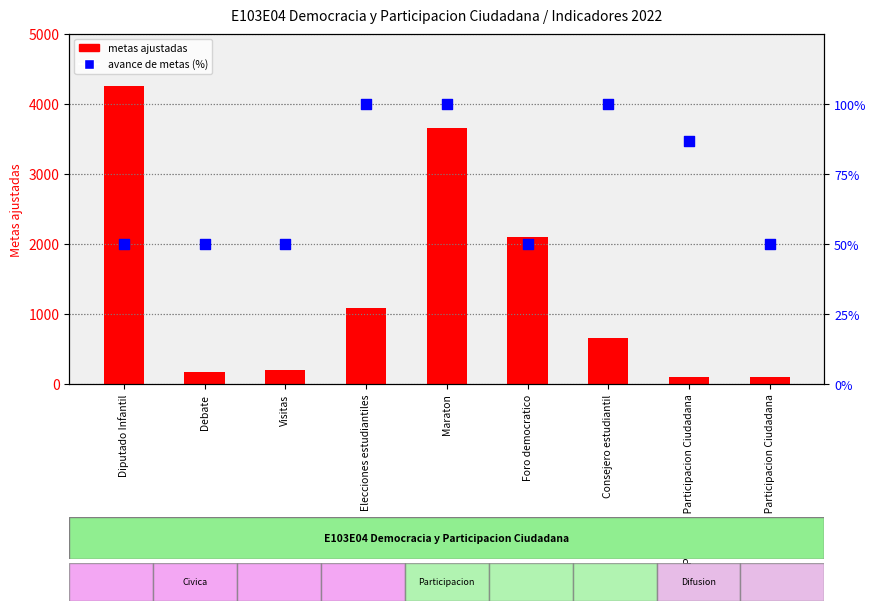

Which series contains the lowest Y value?

avance de metas (%)